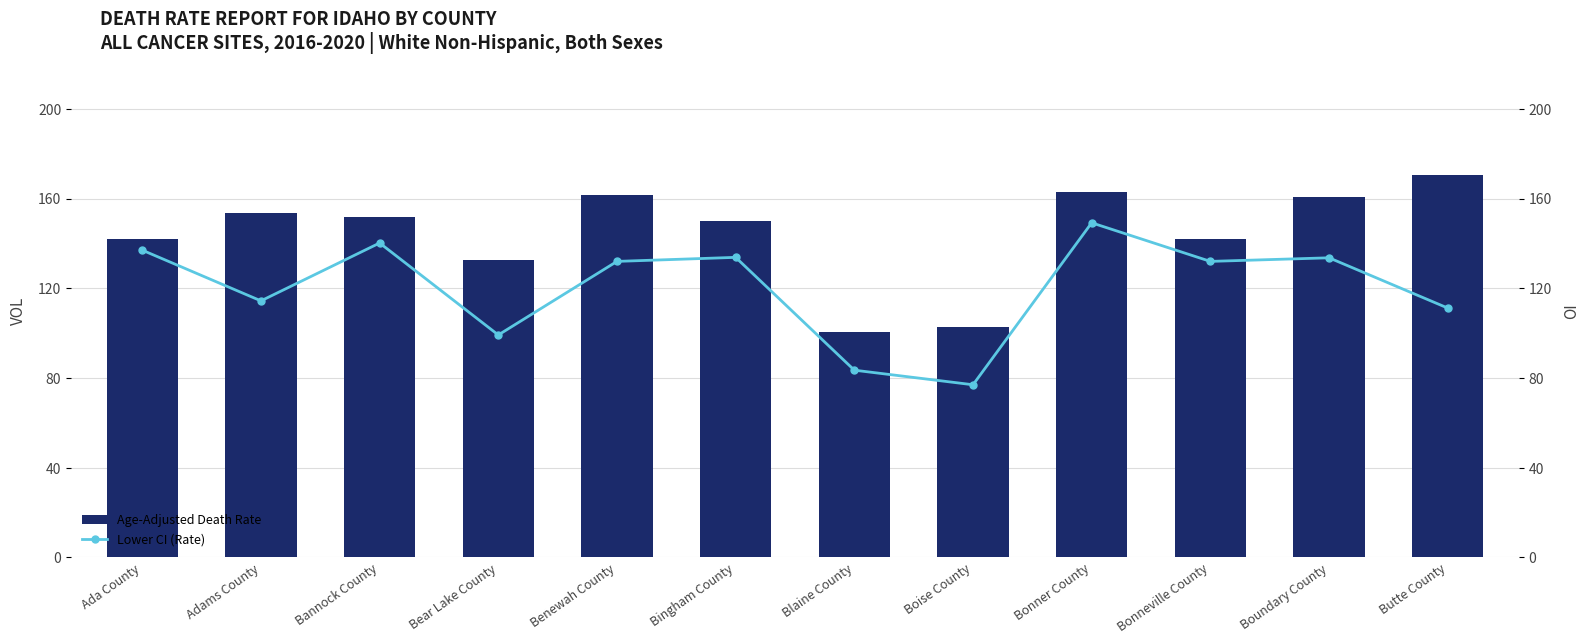

What value does the Age-Adjusted Death Rate series have at Butte County?

170.3